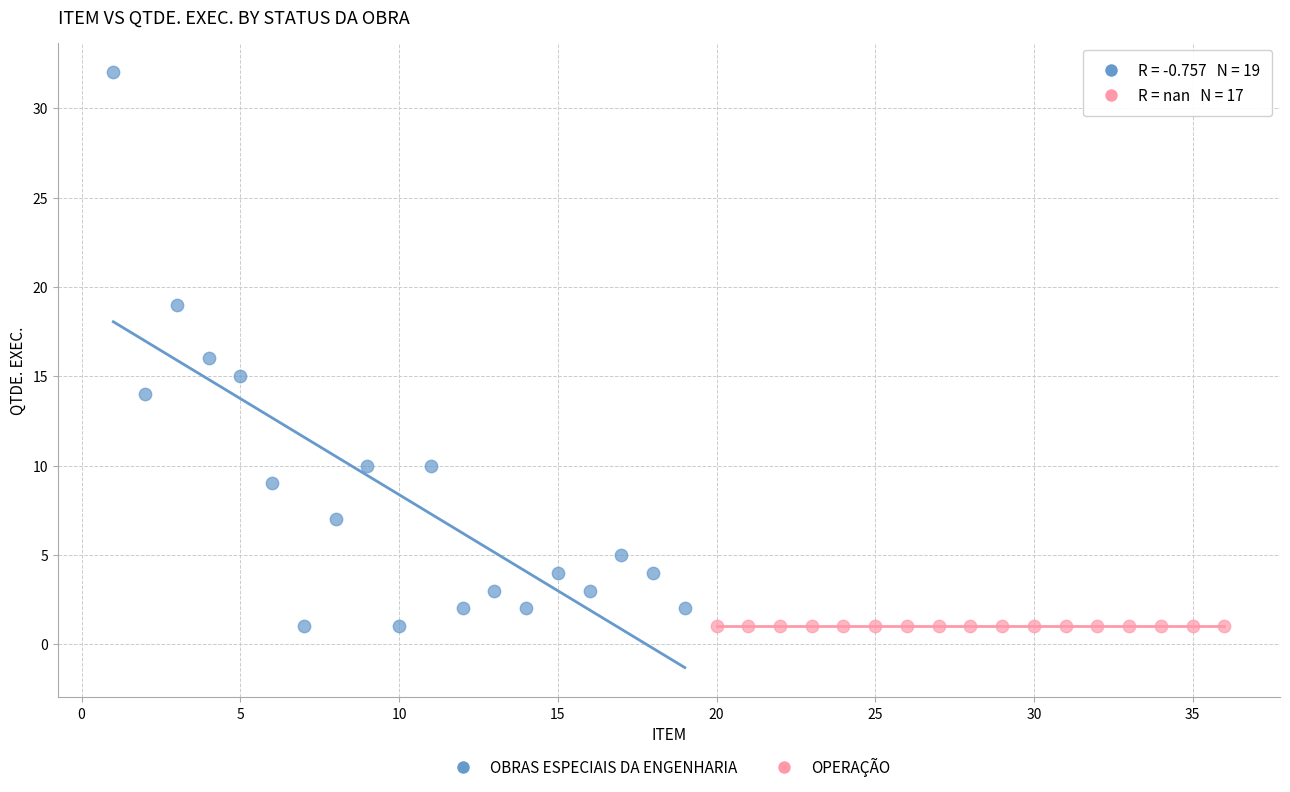

Which series reaches the maximum Y coordinate?

OBRAS ESPECIAIS DA ENGENHARIA